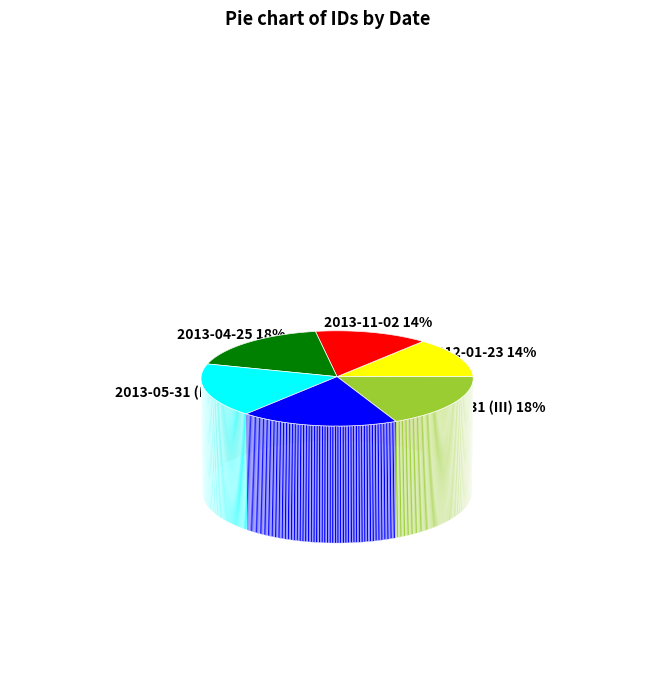

Combined, what portion of the pie is 2013-11-02 and 2013-05-31 (III)?

32.0%